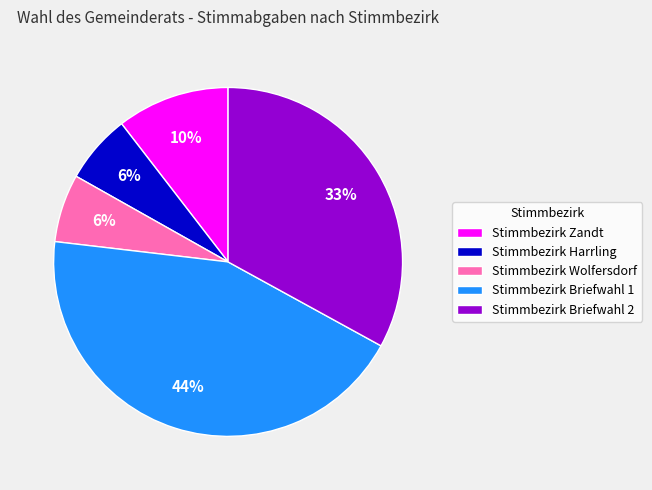

Which has a higher value, Stimmbezirk Wolfersdorf or Stimmbezirk Zandt?

Stimmbezirk Zandt